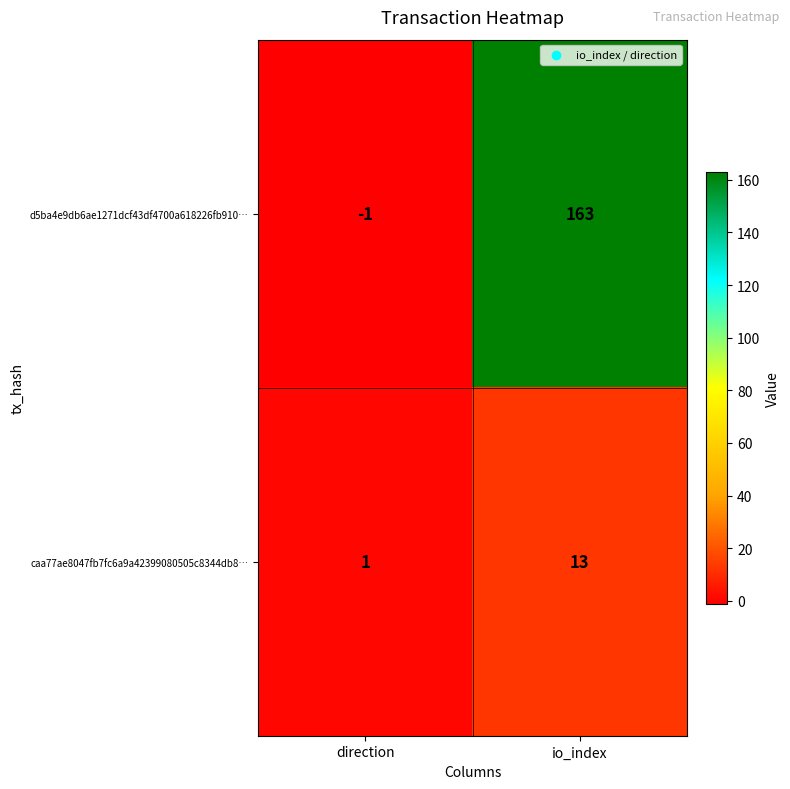

List the series in order of their peak value, highest first.

d5ba4e9db6ae1271dcf43df4700a618226fb910…, caa77ae8047fb7fc6a9a42399080505c8344db8…